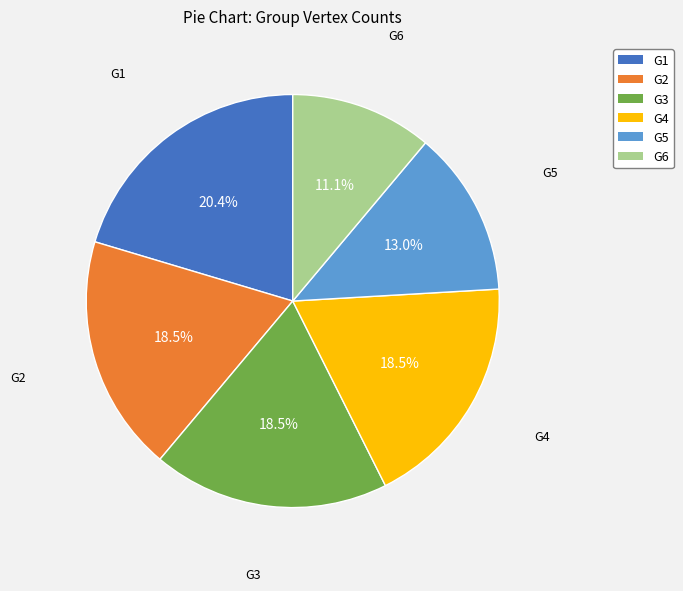

What is the ratio of the value at G6 to the value at G3?

0.6